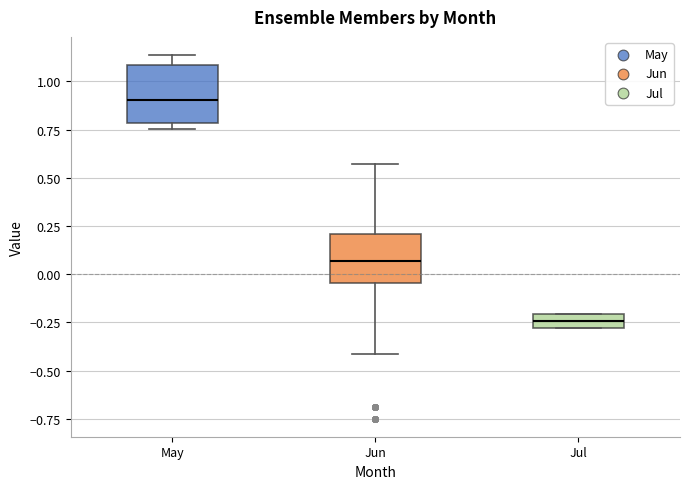

Where is the upper edge of the box for Jul on the y-axis? The values are not printed on the chart, so give them approximately, as read against the axis.

-0.20